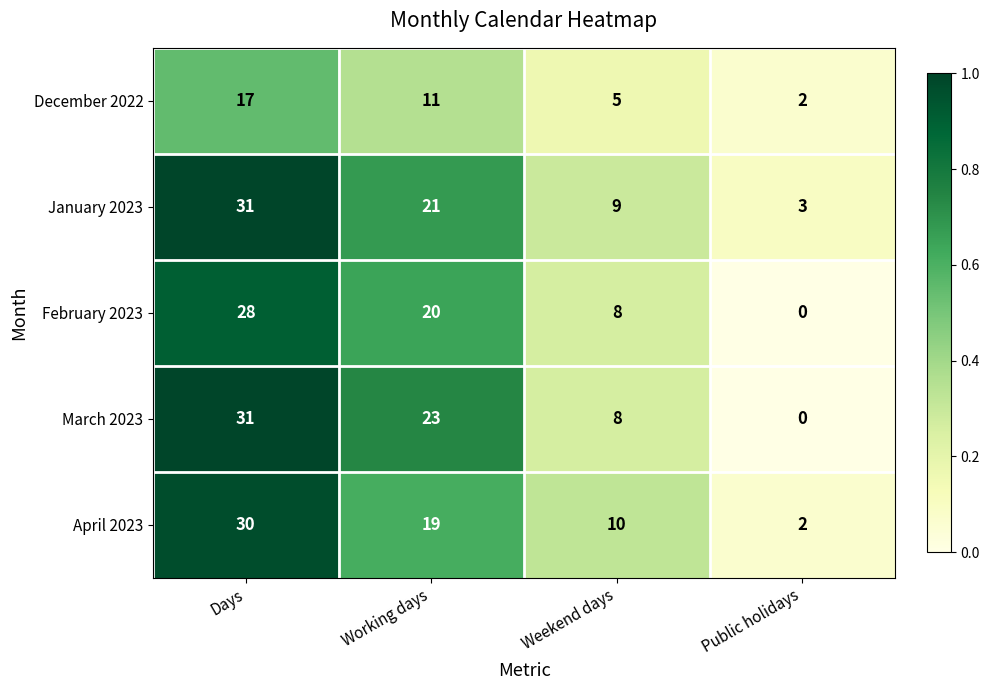

Count the number of data series in this chart.

5